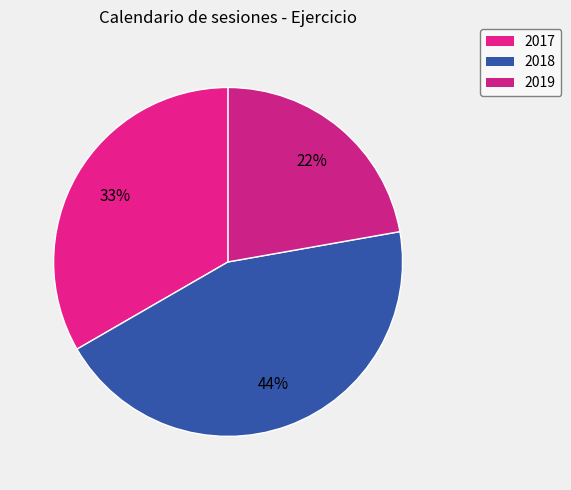

To the nearest percent, what portion does 2019 represent?

22%